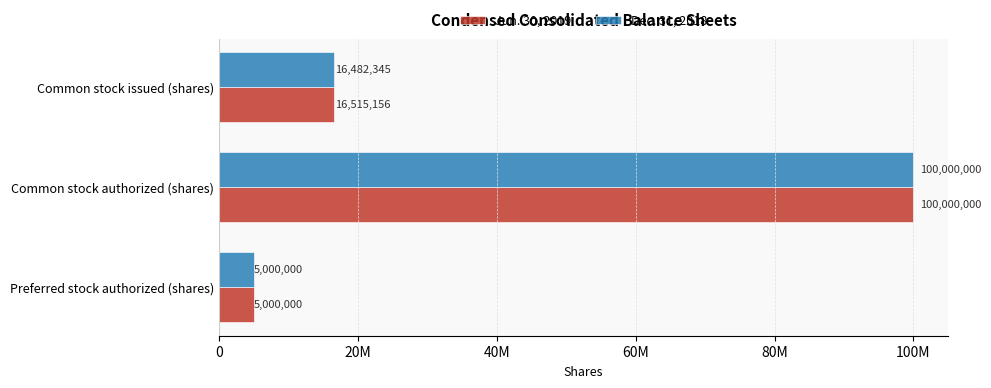

What are all the series names shown in the legend?

Jun. 30, 2019, Dec. 31, 2018